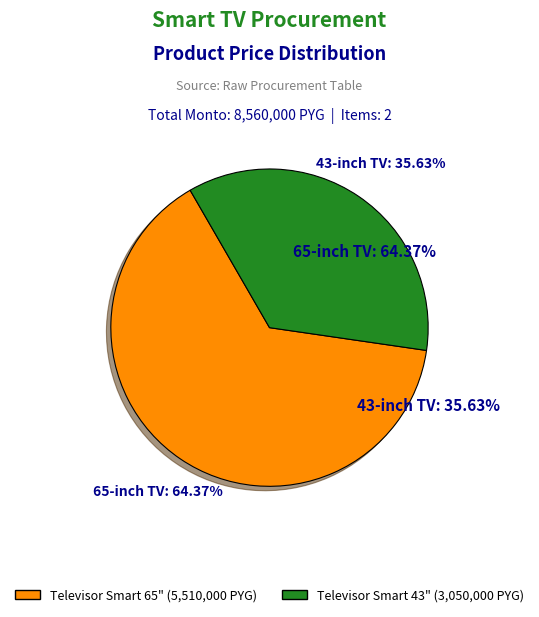

The Televisor Smart 43 pulgads slice represents 41% of the pie. True or false?

False